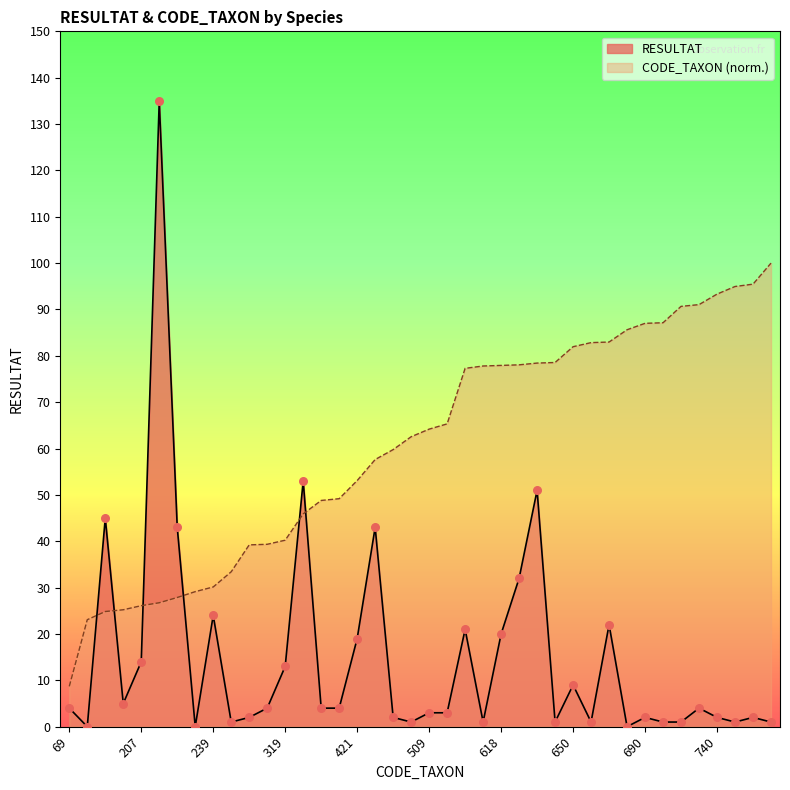

At which category is the sum across all series the highest?

212